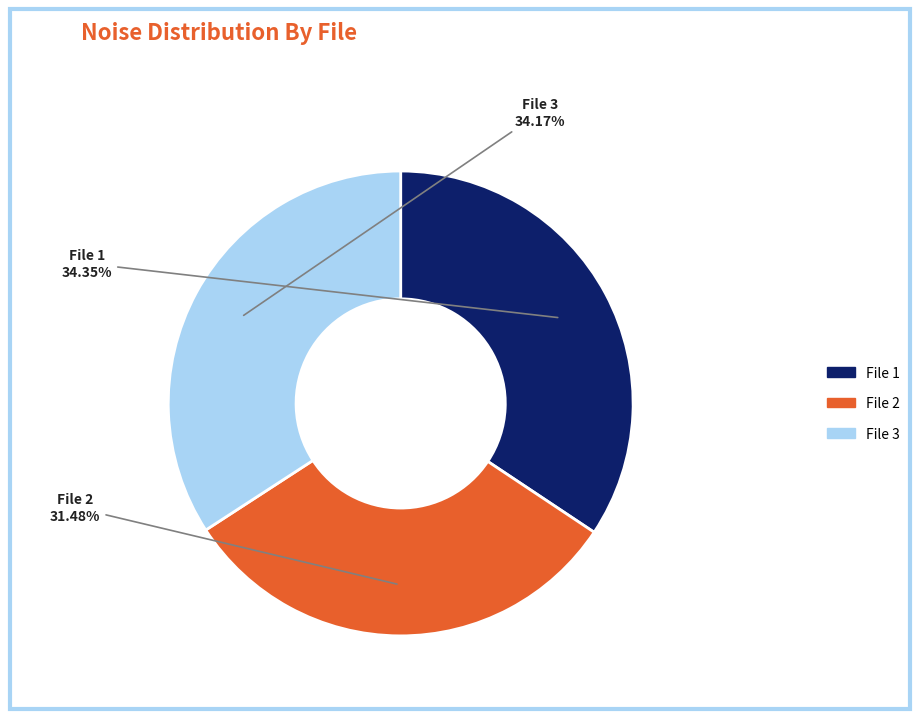

Is there a majority slice in this chart?

No